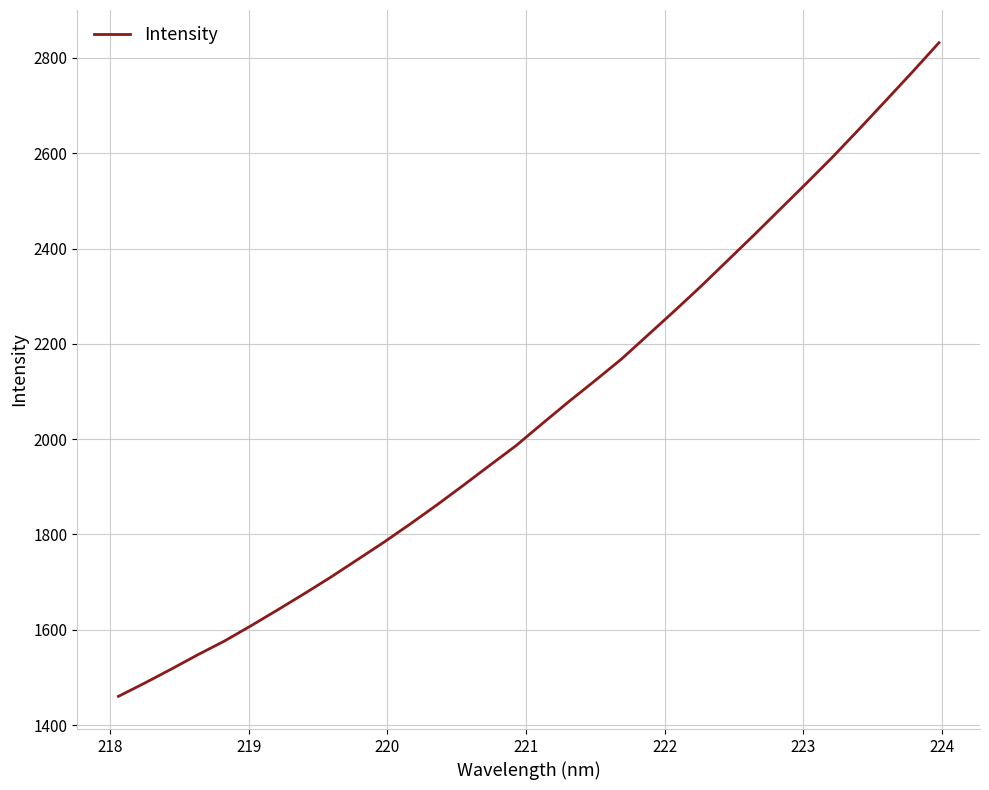

What is the greatest value displayed?

2832.1